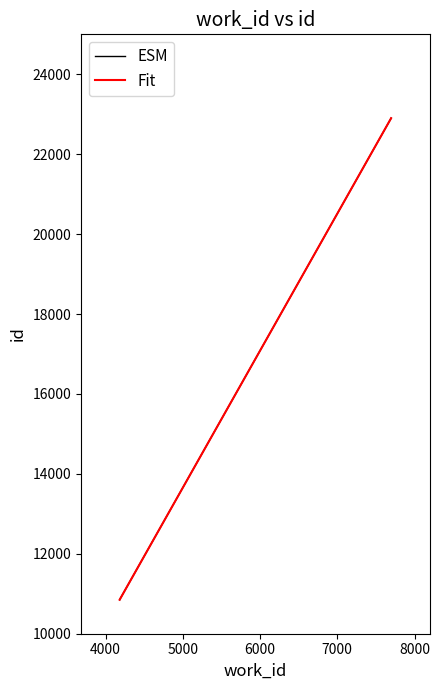

Approximately how many times larger is the value at 7697 compared to 7697?

1.0